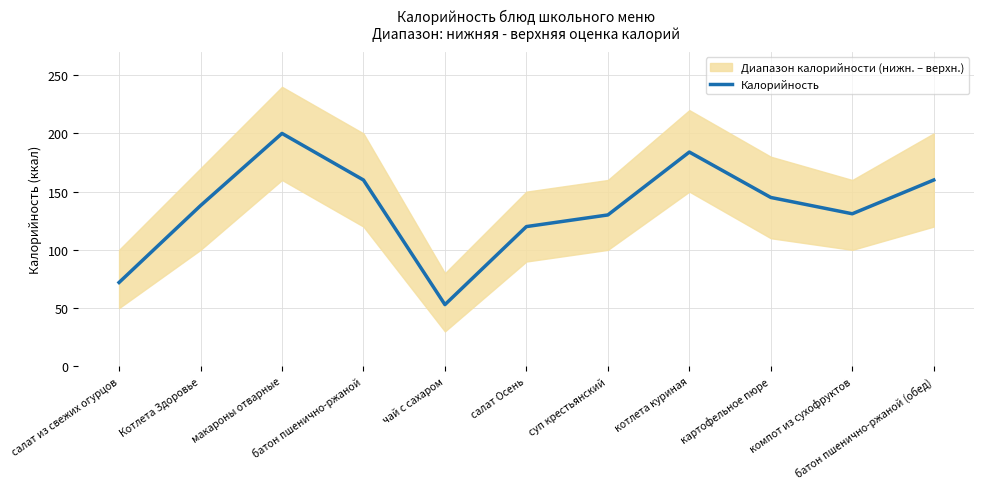

Does the chart have visible grid lines?

Yes